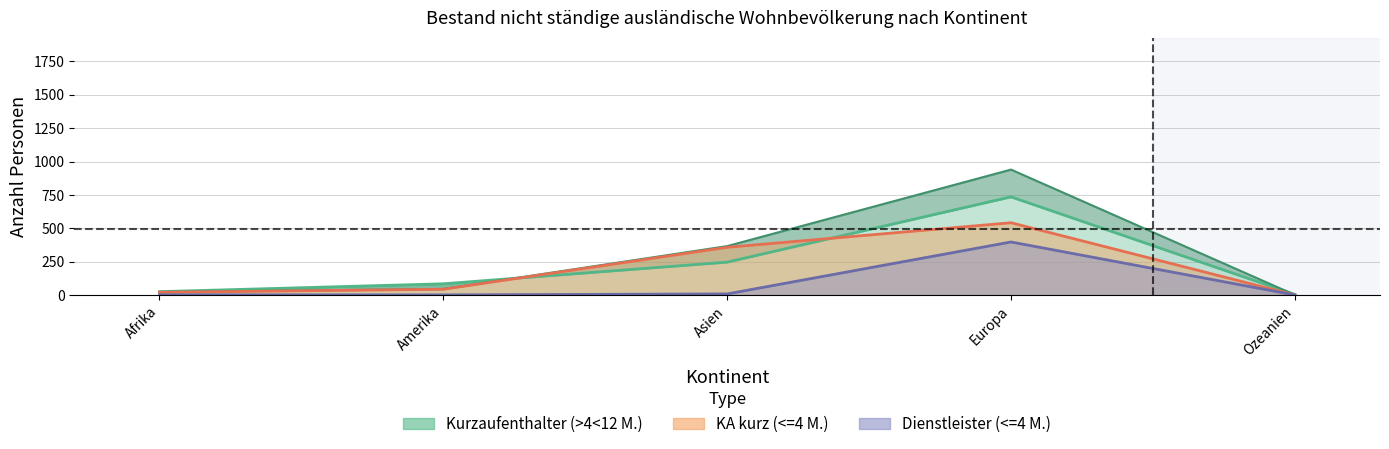

How many lines are shown in the chart?

4